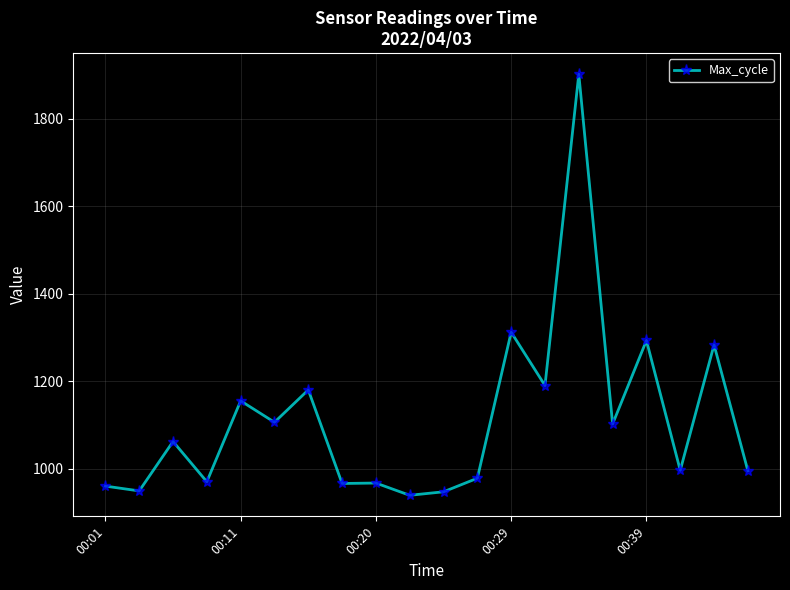

What is the difference between the maximum and minimum values?

963